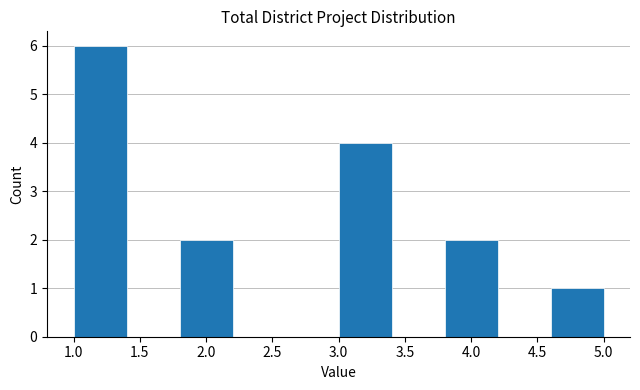

What is the height of the bar covering 1.8 to 2.2 on the x-axis? The values are not printed on the chart, so give them approximately, as read against the axis.

2